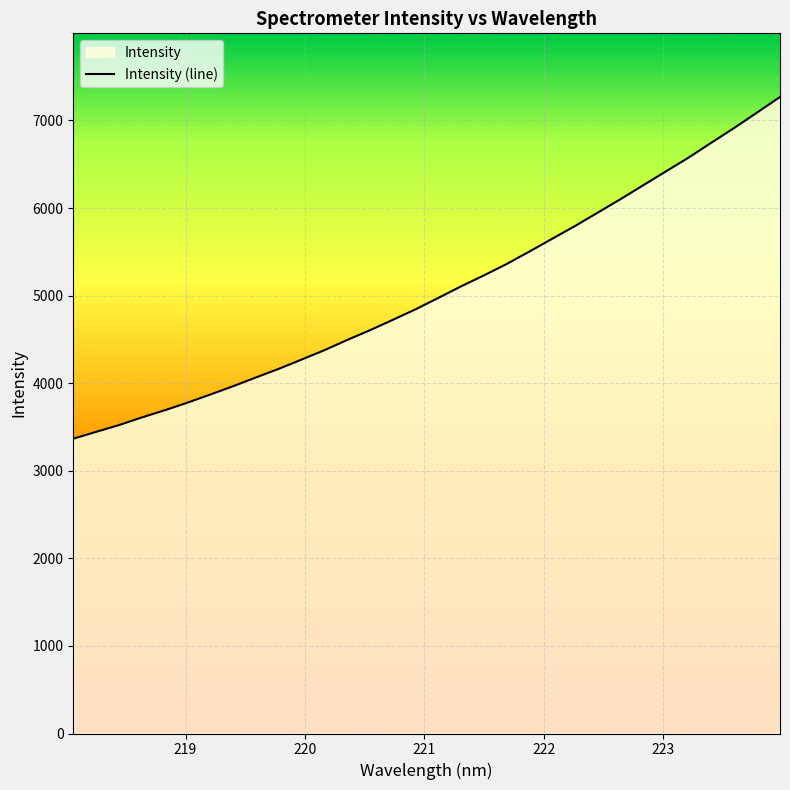

What is the value of the 10th point from the left?

4163.3